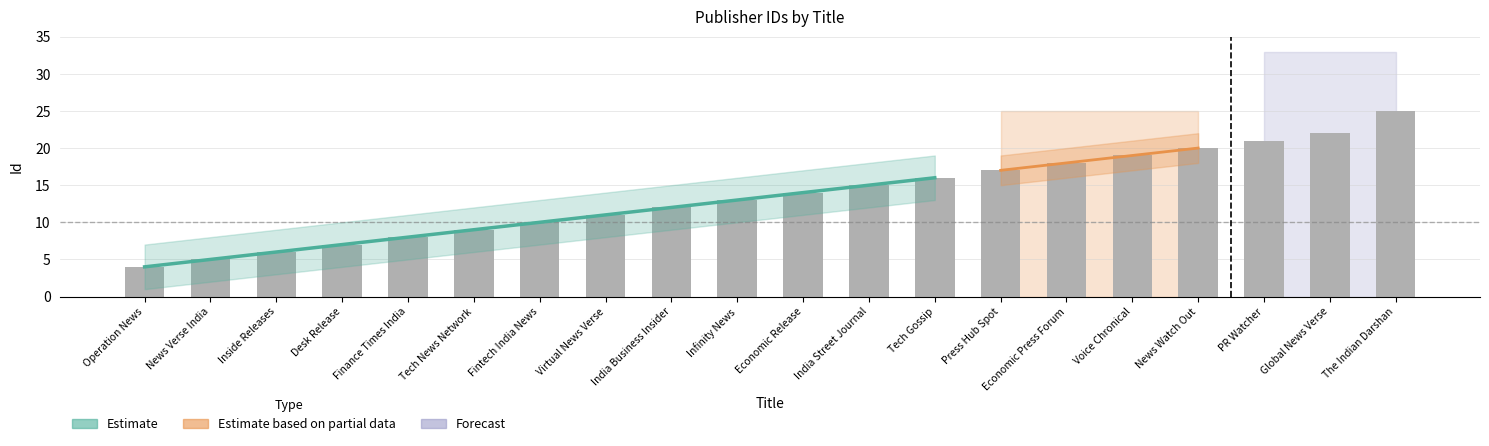

How many values are below 14?

10